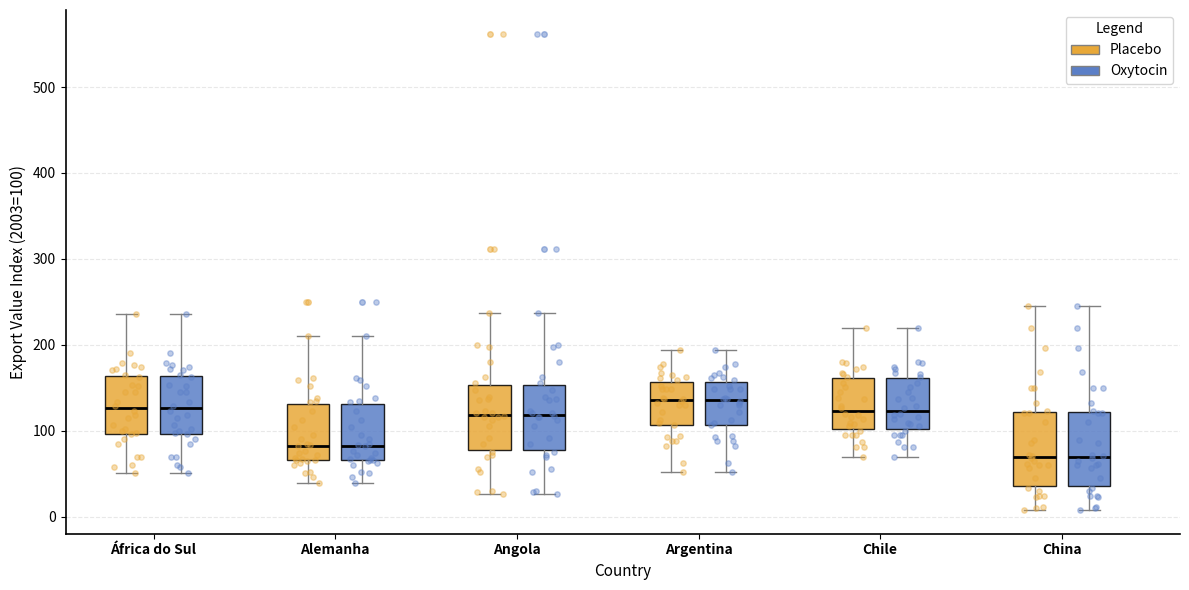

Where does the median line of the box for Alemanha (Oxytocin) sit on the y-axis? The values are not printed on the chart, so give them approximately, as read against the axis.

80